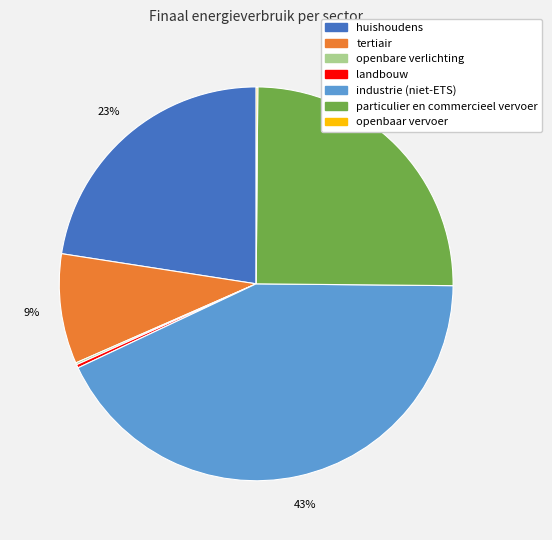

Which has a higher value, industrie (niet-ETS) or particulier en commercieel vervoer?

industrie (niet-ETS)